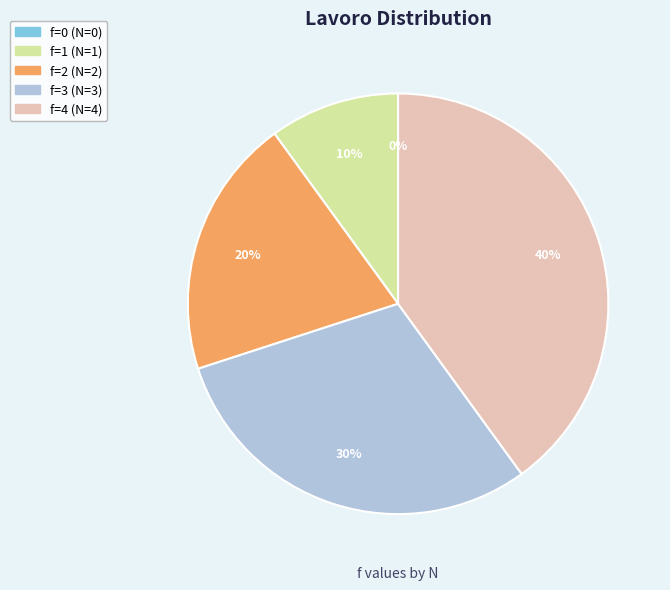

Count the number of slices in the pie.

5